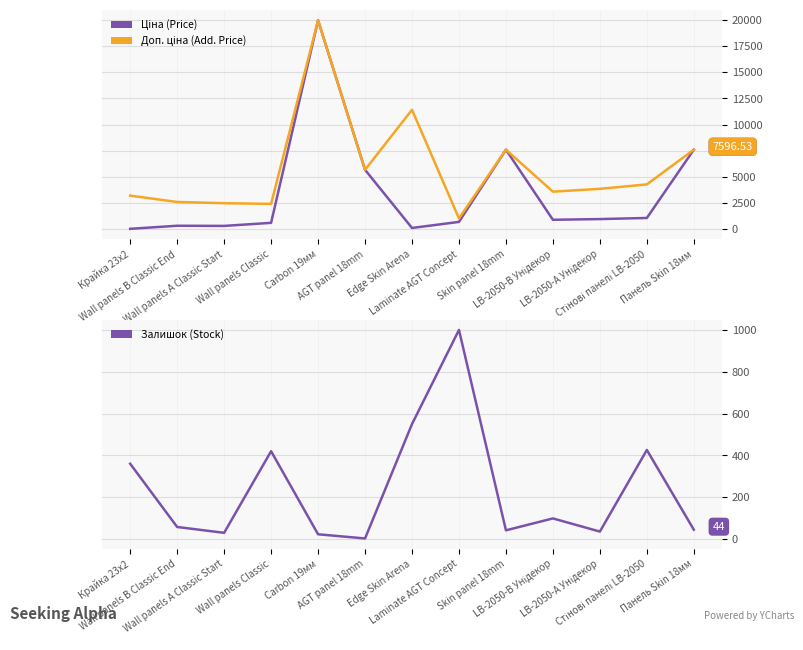

Is the value of Ціна (Price) at Wall panels Classic greater than the value of Залишок (Stock) at Edge Skin Arena?

Yes